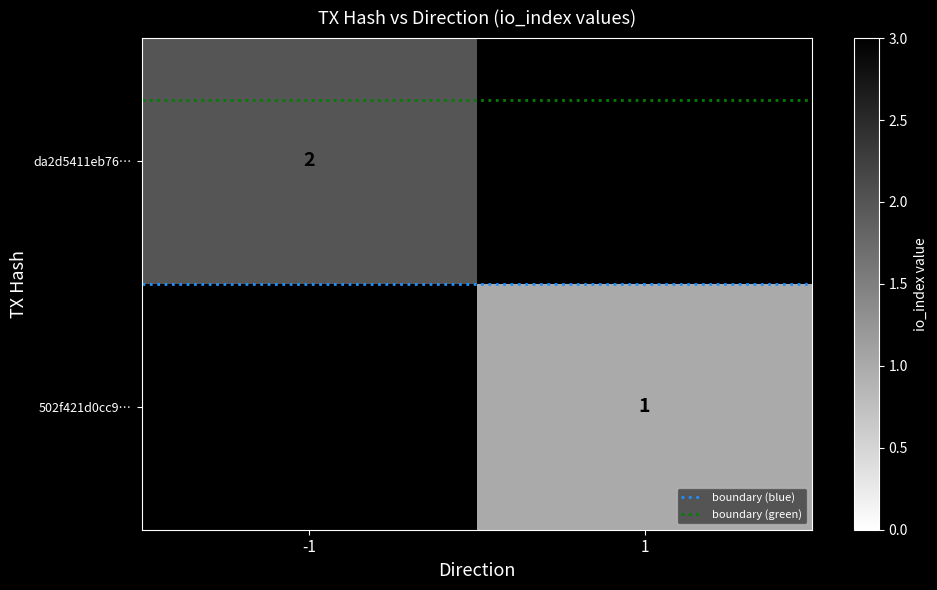

The value of da2d5411eb76… at -1 is 2.0. True or false?

True